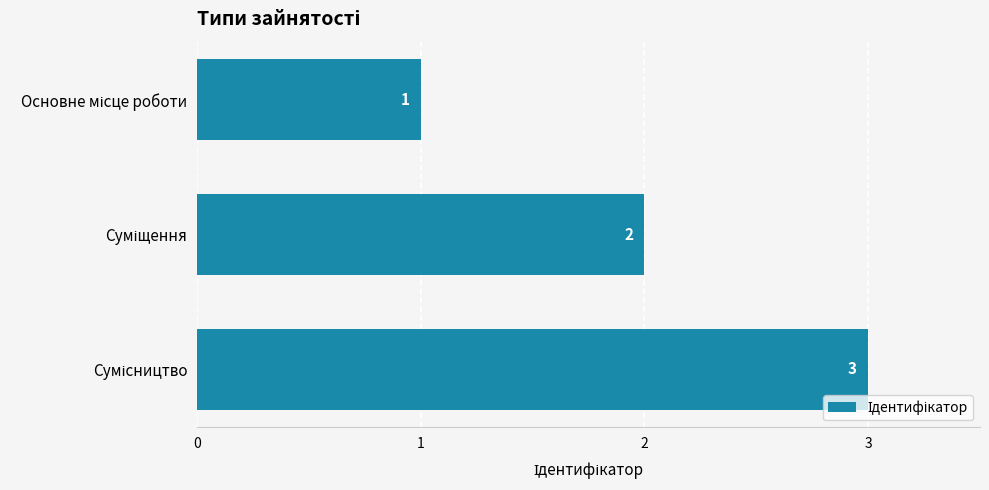

Does the chart contain any negative values?

No